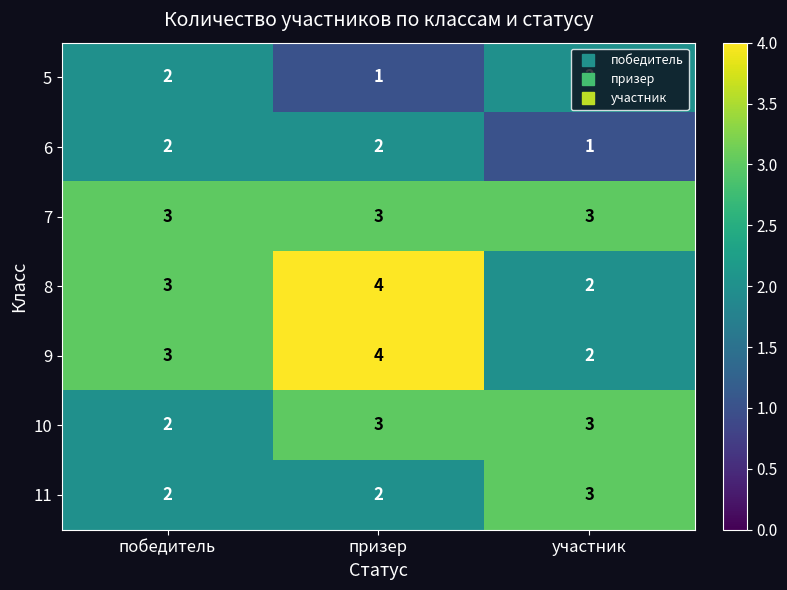

At which category is the sum across all series the highest?

призер